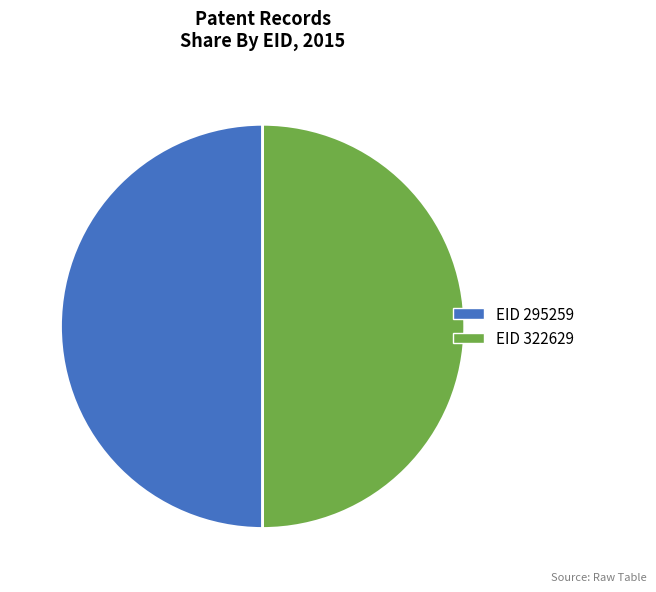

How many segments does this pie chart have?

2